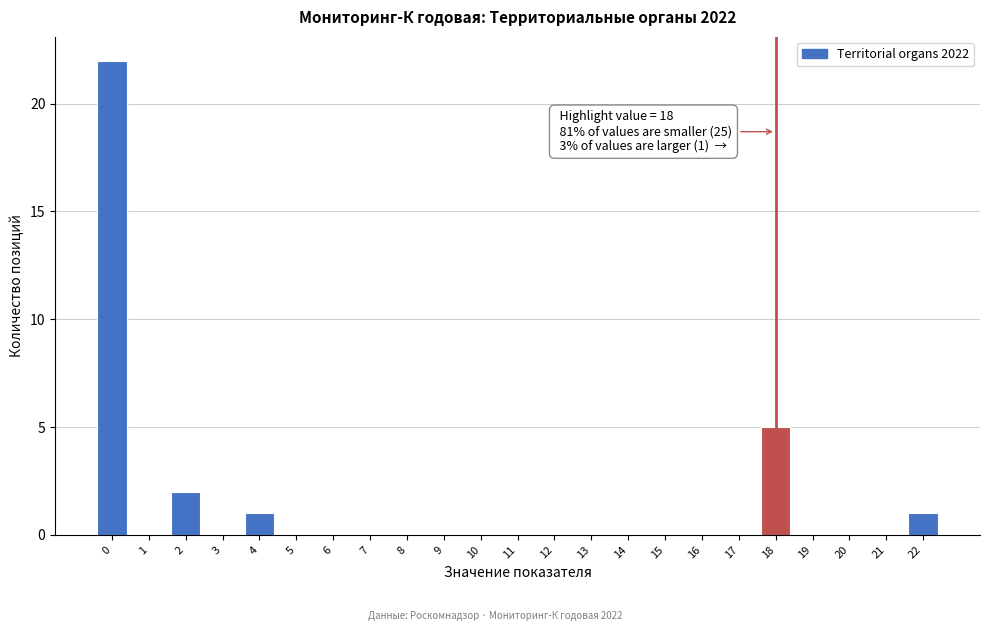

Over which range of the x-axis is the bar tallest?

-0.5 to 0.5